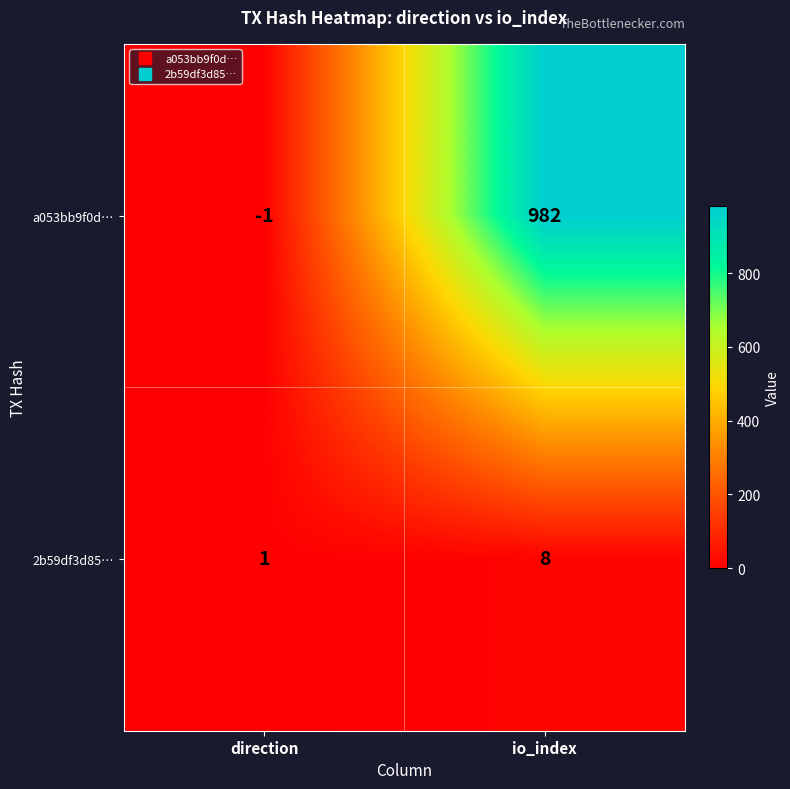

What is the total value across all series at io_index?

990